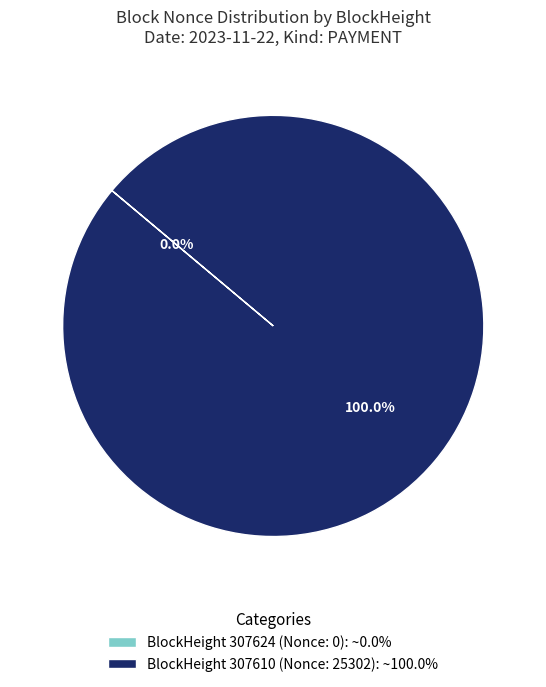

Is BlockHeight 307610 (Nonce: 25302): ~100.0% the majority of the pie?

Yes